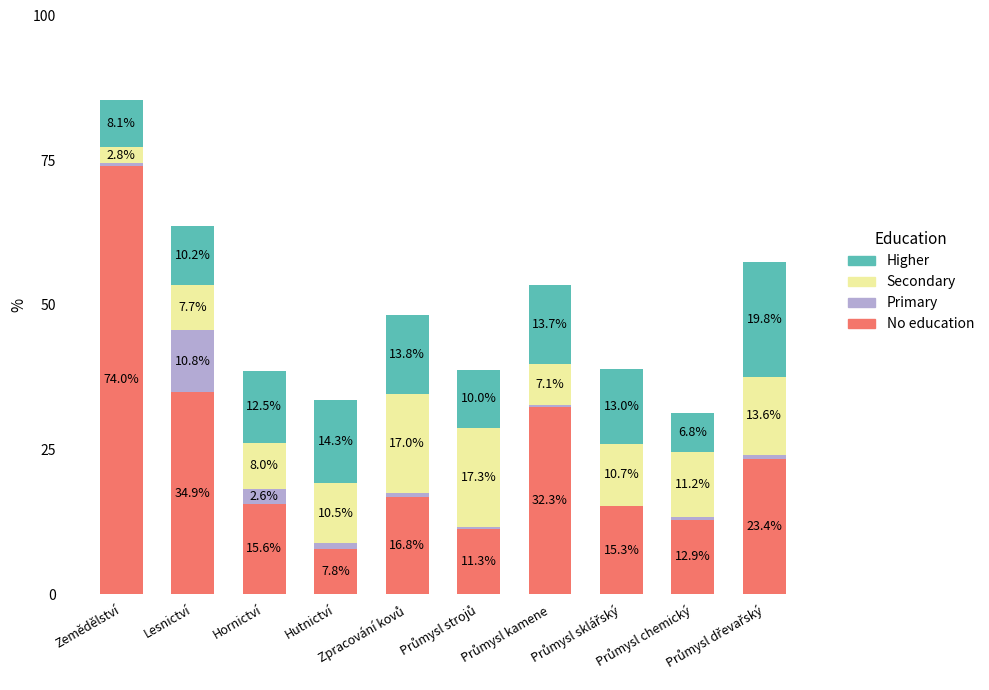

Where does the No education series first go above 16?

Zemědělství